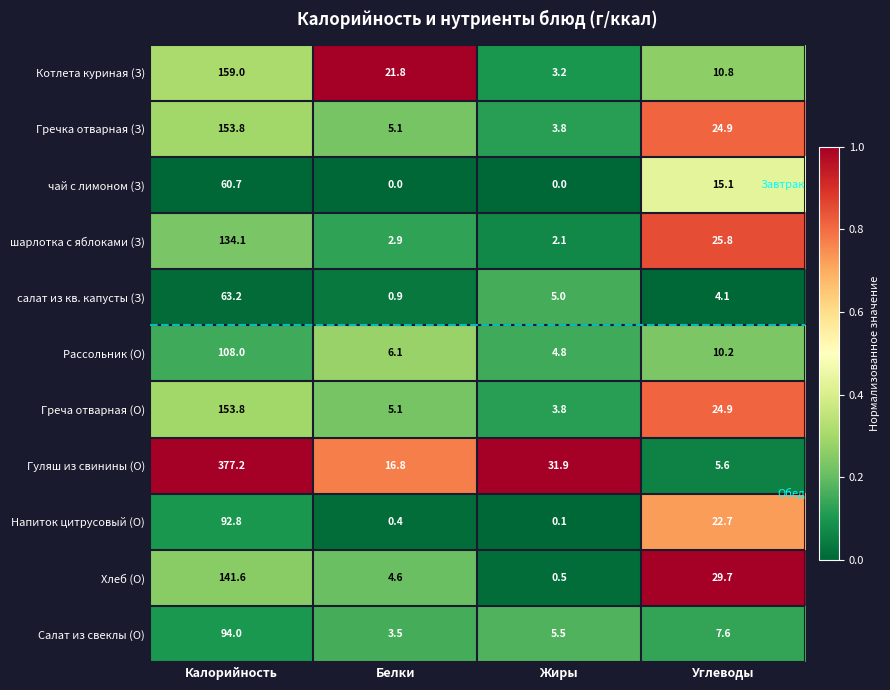

What is the maximum value for Гуляш из свинины (О)?

377.2